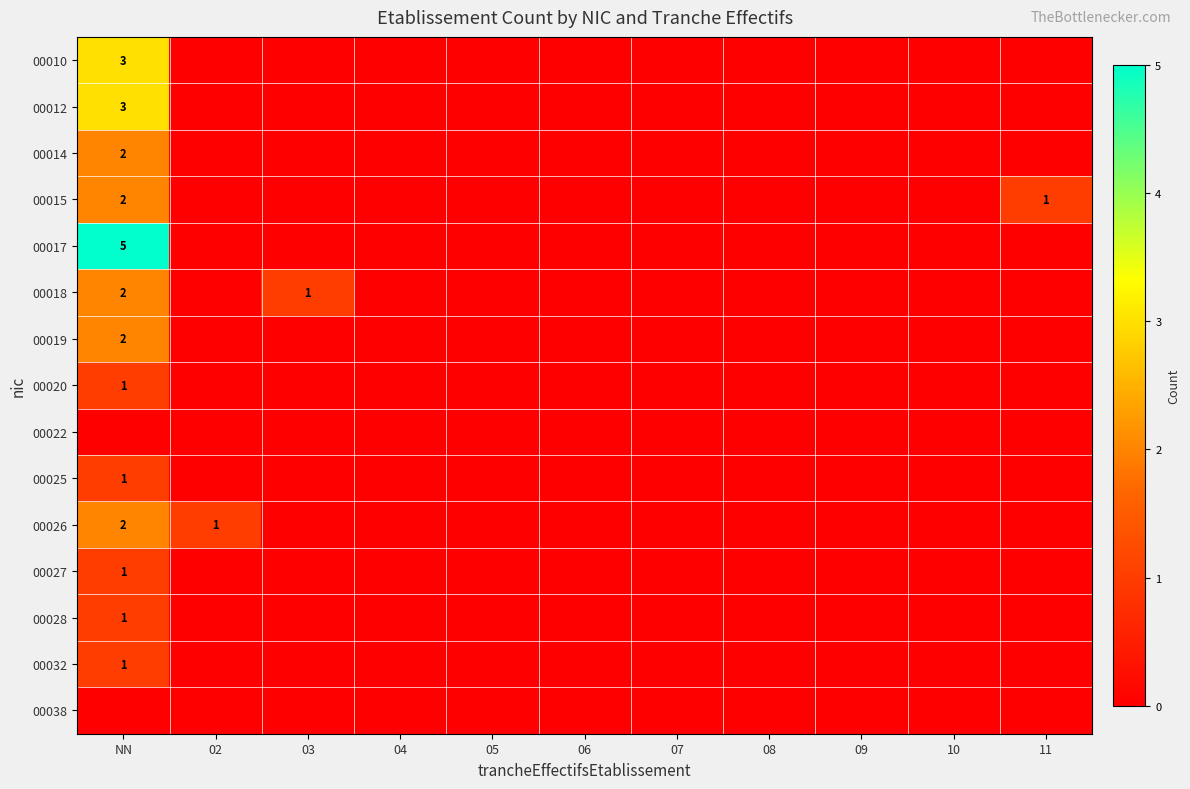

What is the sum of all 00014 values?

2